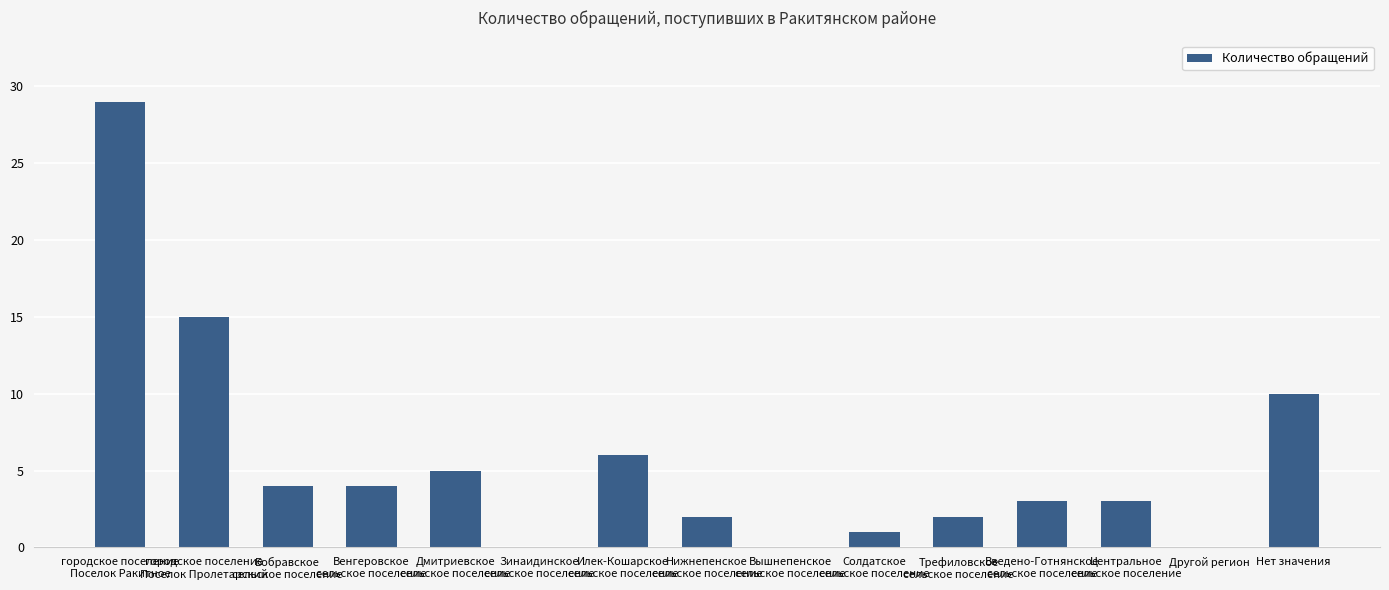

What is the sum of all values?

84